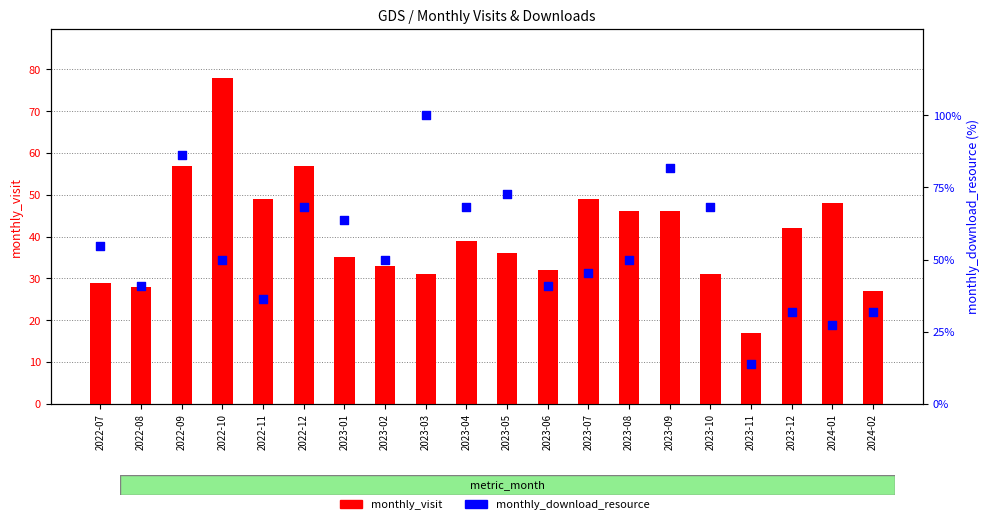

What are all the series names shown in the legend?

monthly_visit, monthly_download_resource